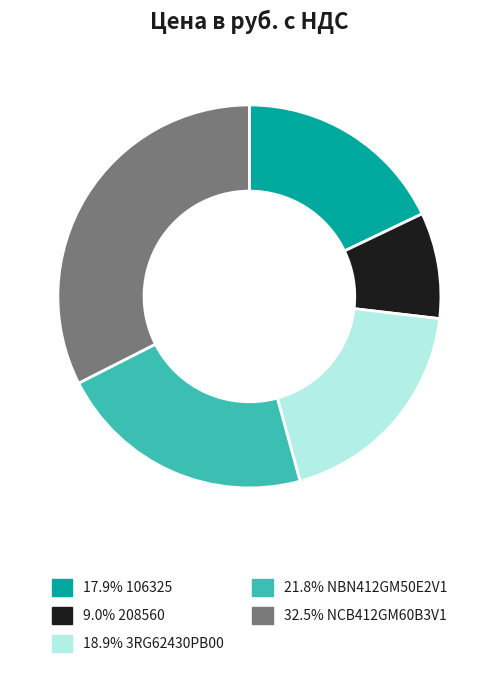

Is 32.5% NCB412GM60B3V1 the majority of the pie?

No